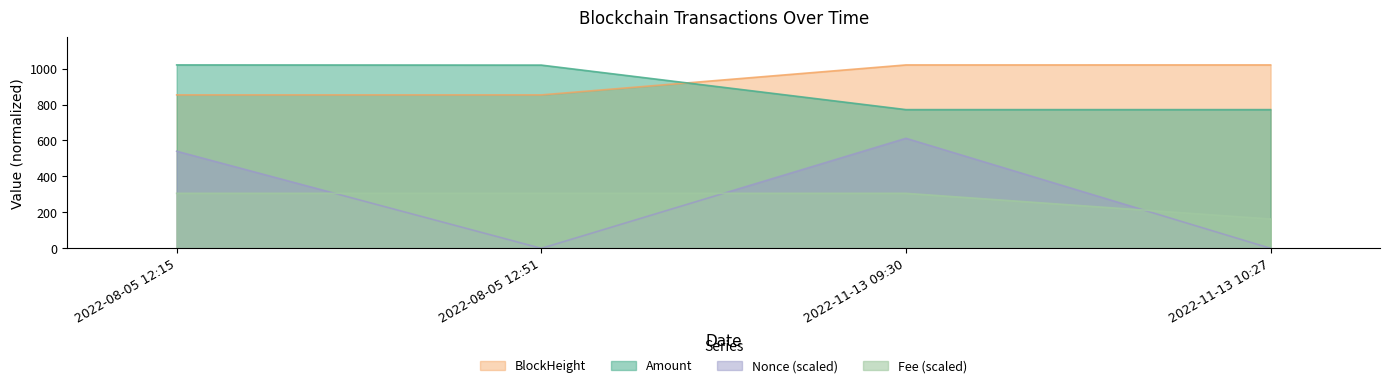

True or false: BlockHeight and Fee intersect in this chart.

False